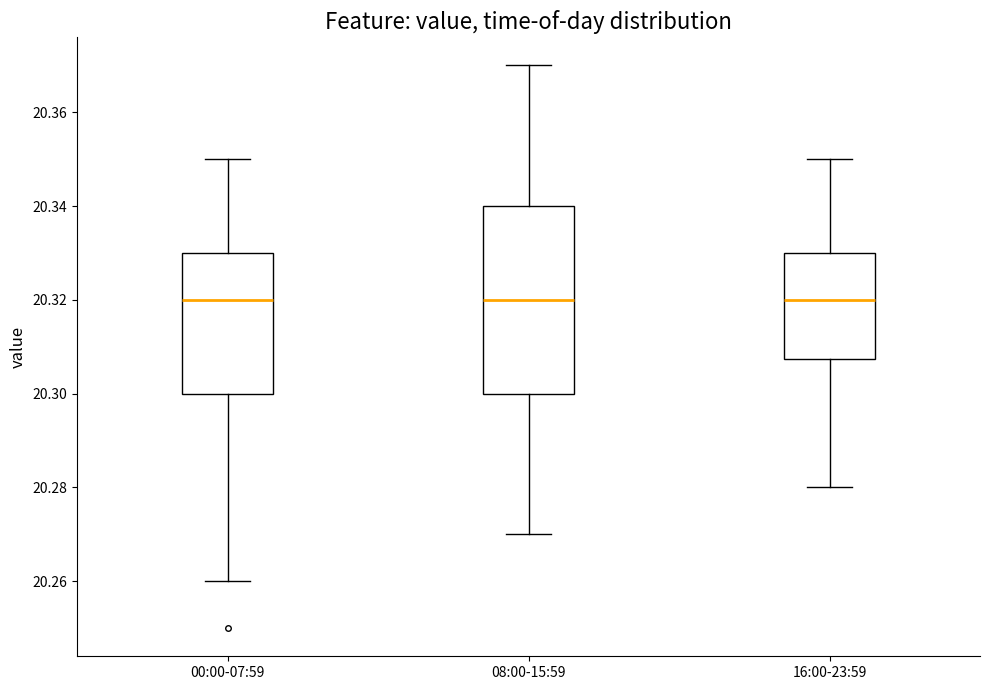

Which box is the tallest, from its lower edge to its upper edge?

08:00-15:59